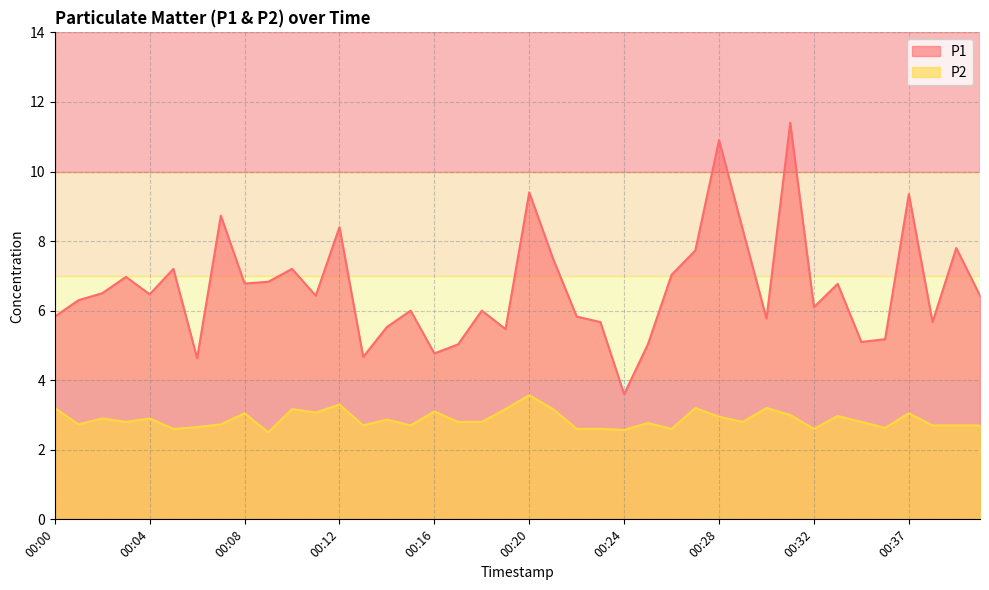

The value of P2 at 00:28 is 3.0. True or false?

True